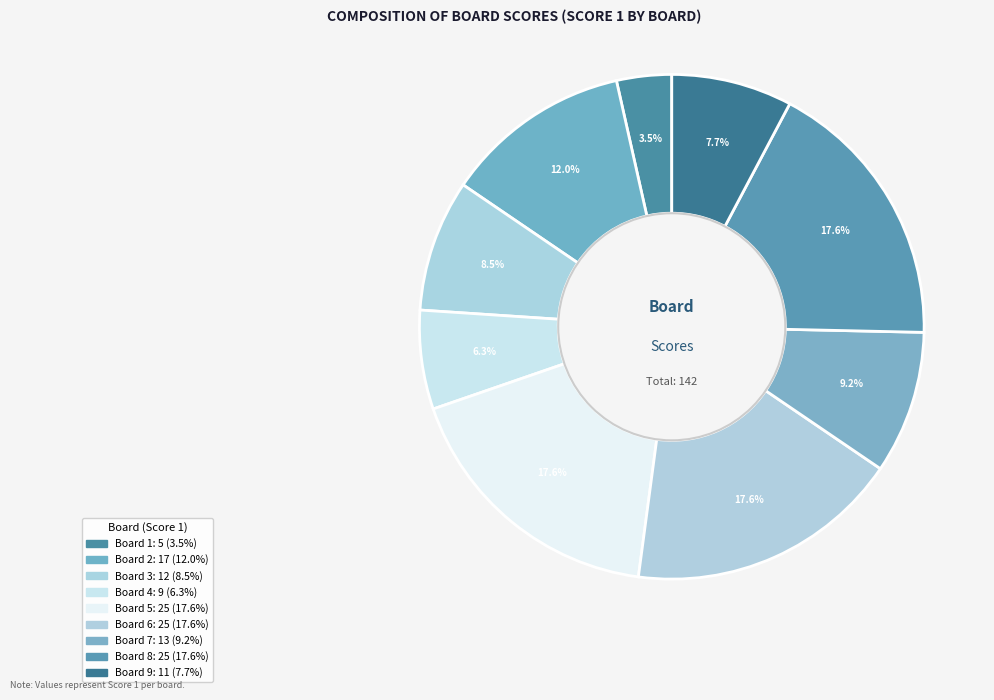

How many slices are in this pie chart?

9